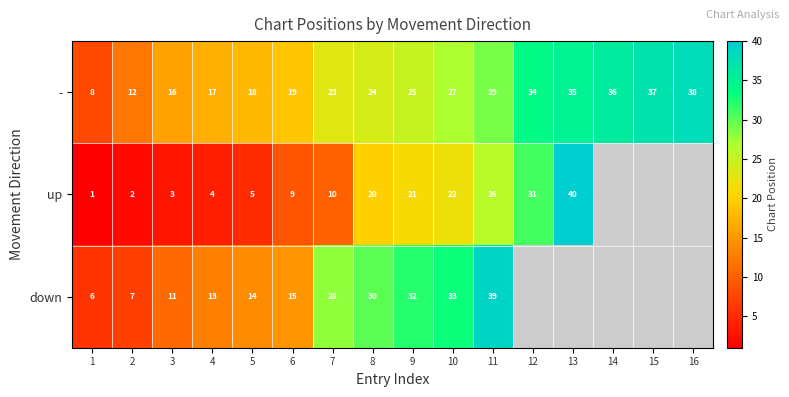

The - series shows 31 at 7. True or false?

False